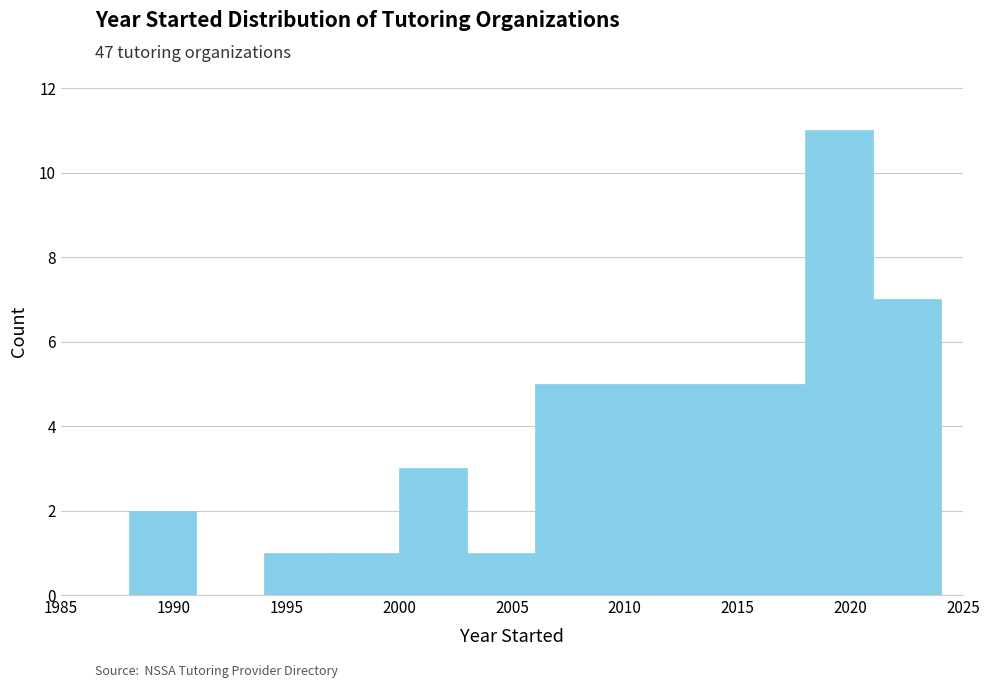

Over which range of the x-axis is the bar tallest?

2018 to 2021